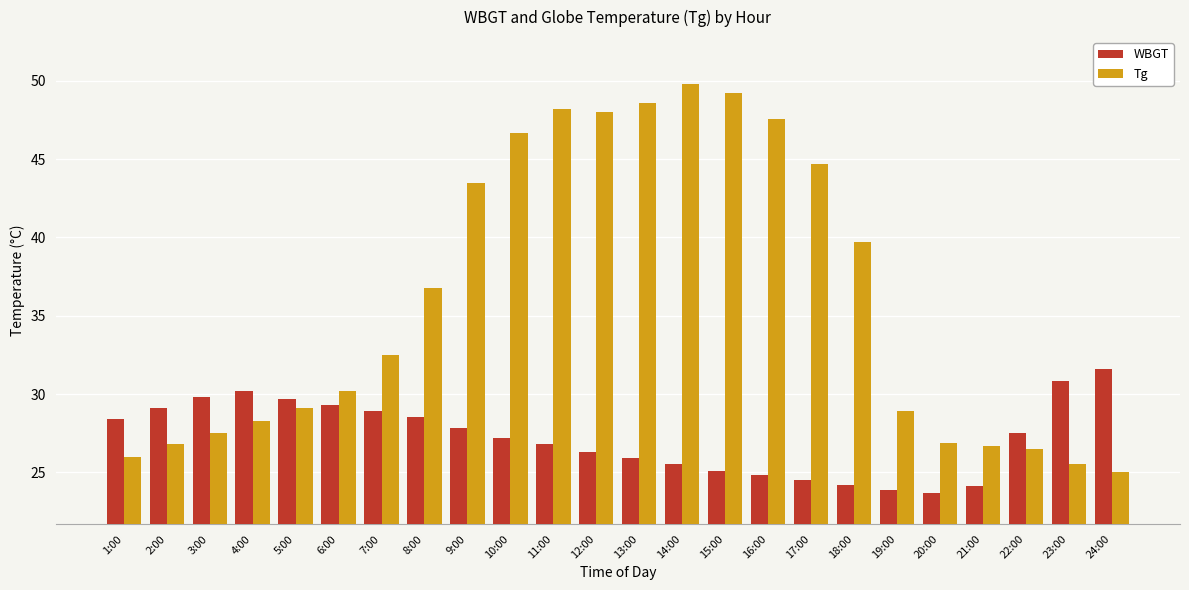

Is the value of WBGT at 3:00 greater than the value of Tg at 11:00?

No